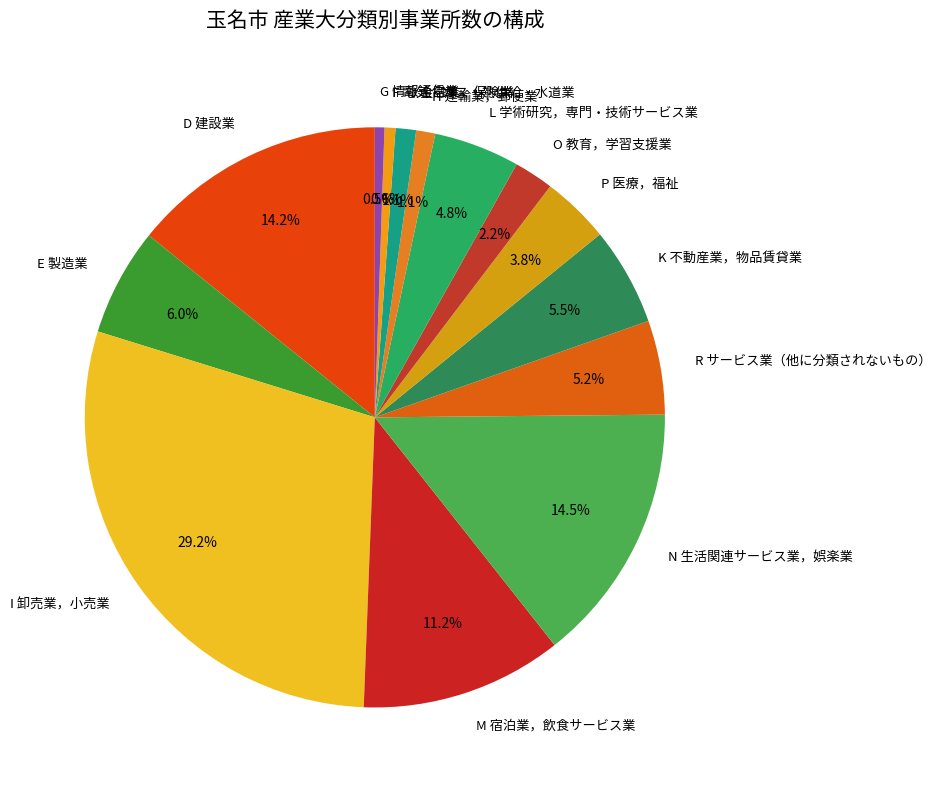

What percentage do H 運輸業，郵便業 and N 生活関連サービス業，娯楽業 together represent?

15.6%